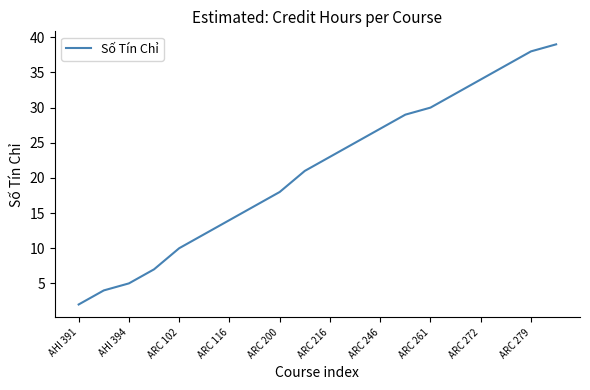

What is the greatest value displayed?

39